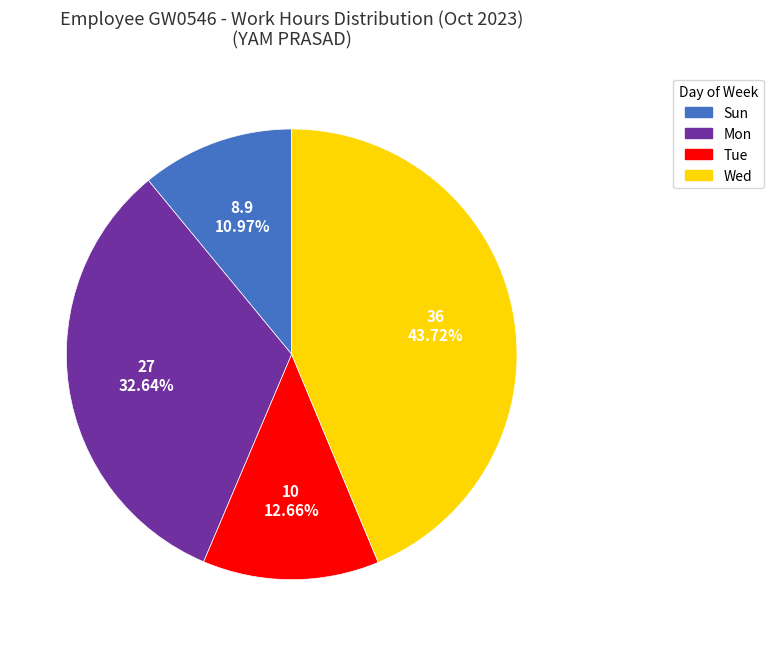

Between Tue and Wed, which is larger?

Wed